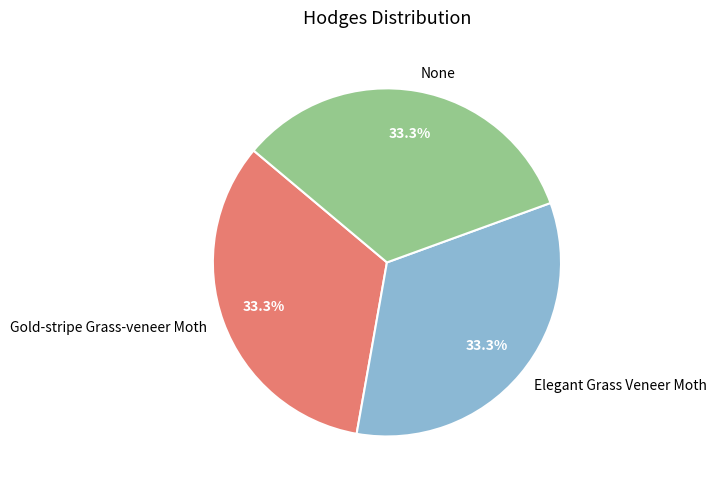

To the nearest percent, what is the average slice percentage?

33%